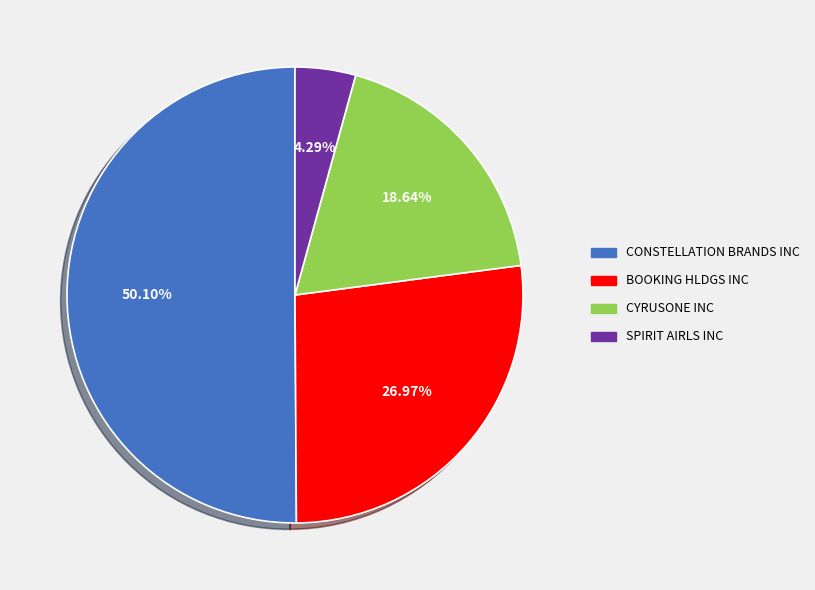

To the nearest percent, what is the combined percentage of CYRUSONE INC and BOOKING HLDGS INC?

46%